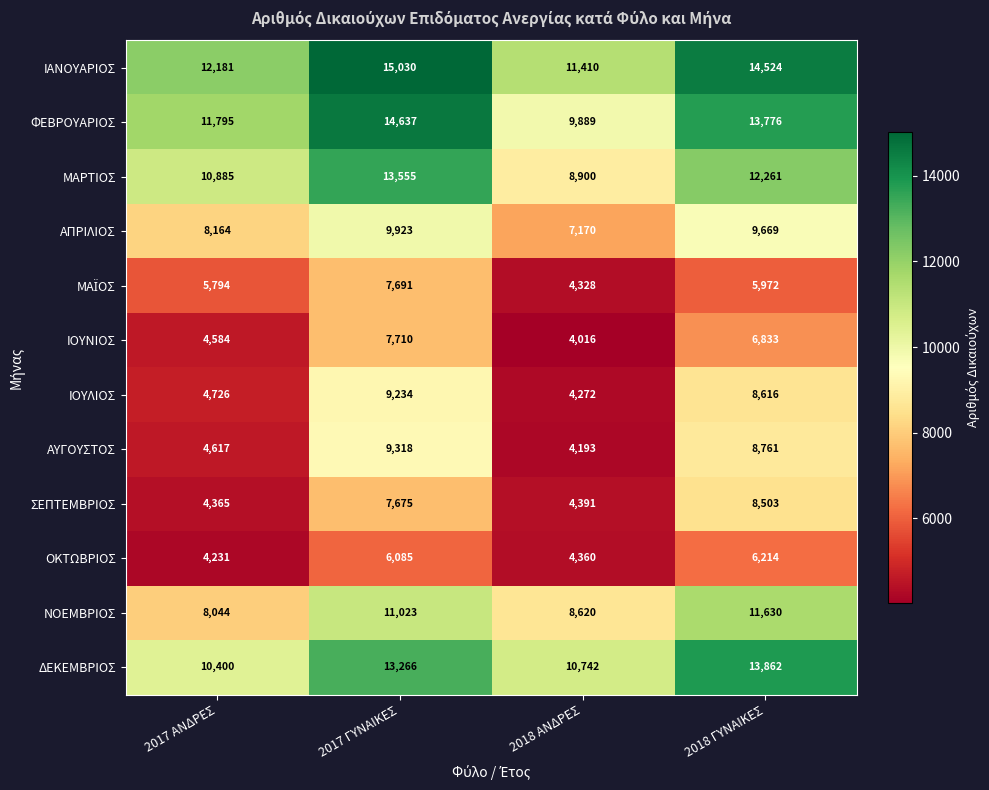

How many series are shown in this chart?

12